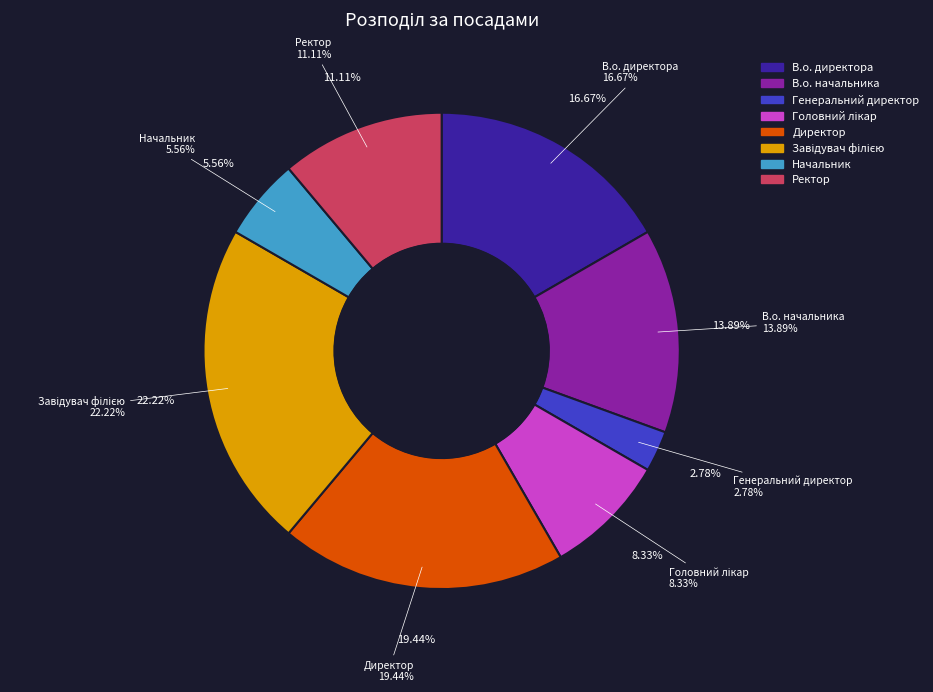

How many segments does this pie chart have?

8